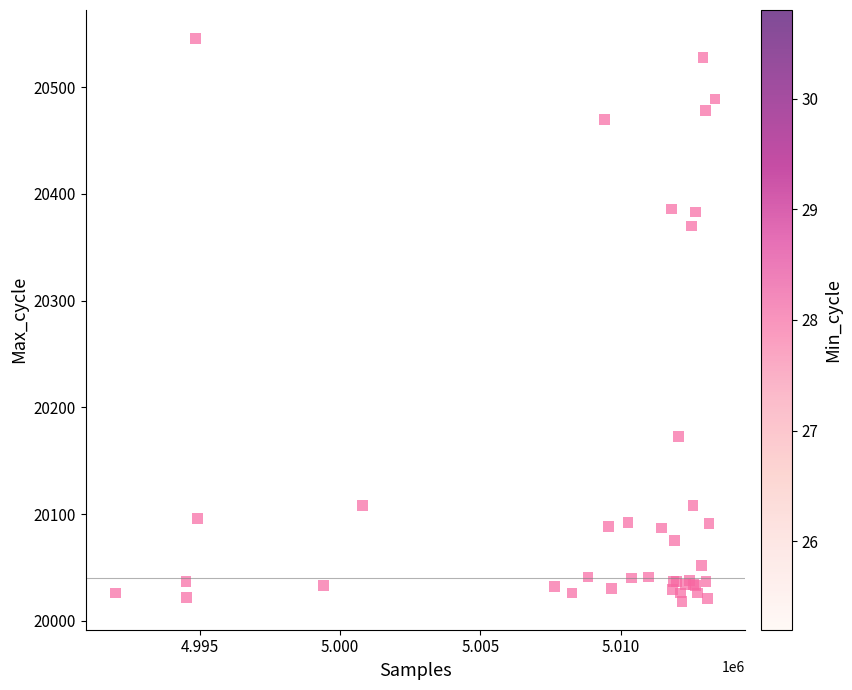

What Y value in the scatter plot is closest to 20282?

20370